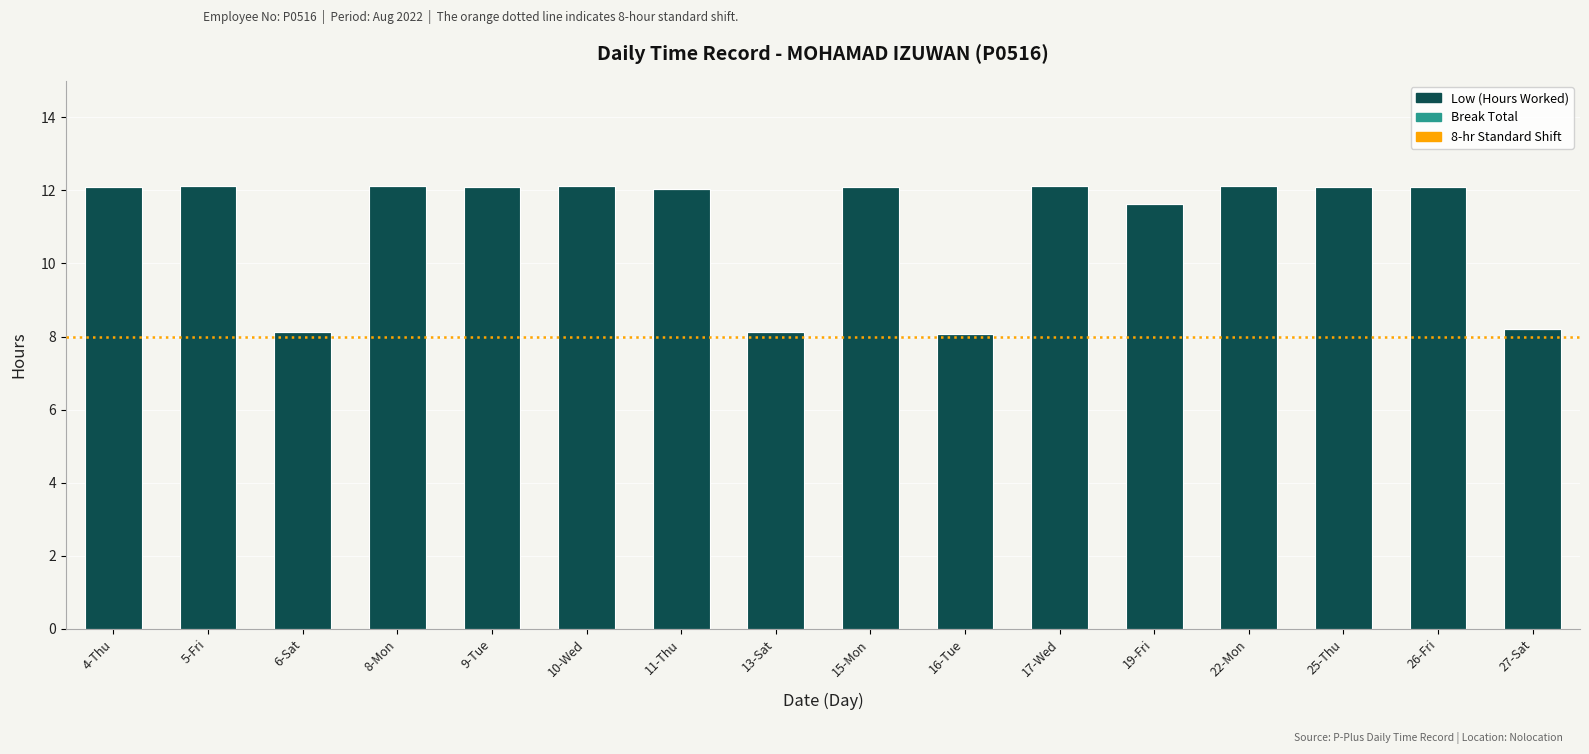

How many bars are there in total?

16